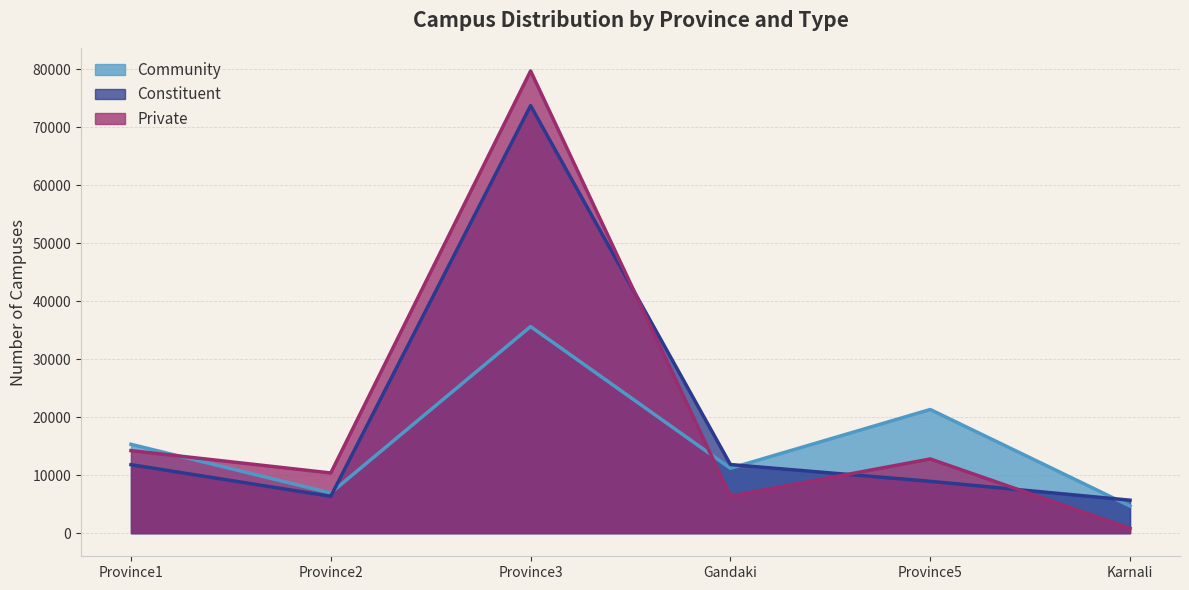

Is it true that Community equals 9535 at Province5?

False